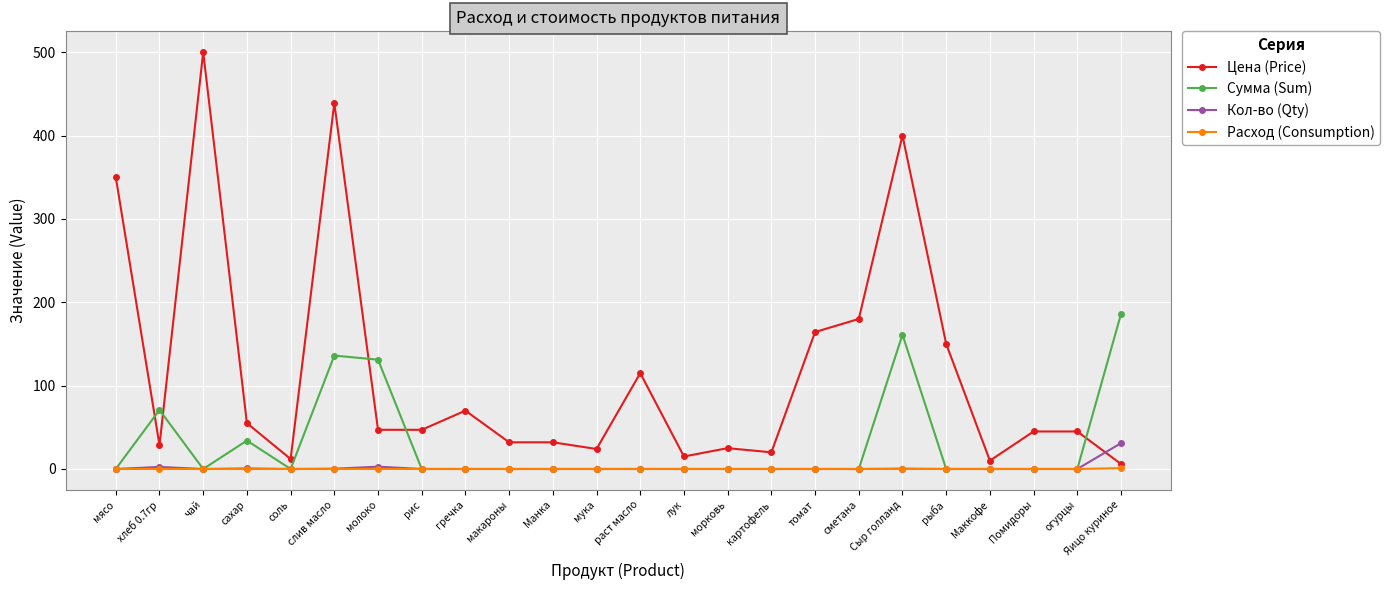

At which category does the chart reach its peak across all series?

чай